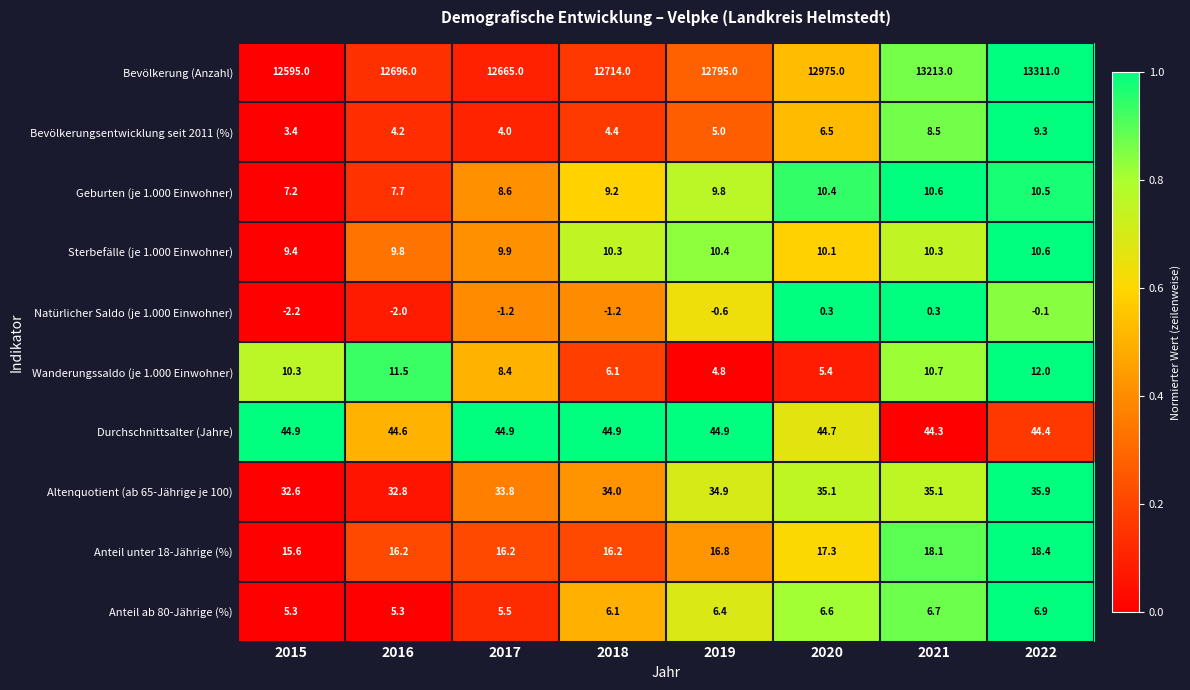

What is the difference between the second highest and second lowest values in the Altenquotient (ab 65-Jährige je 100) series?

2.3